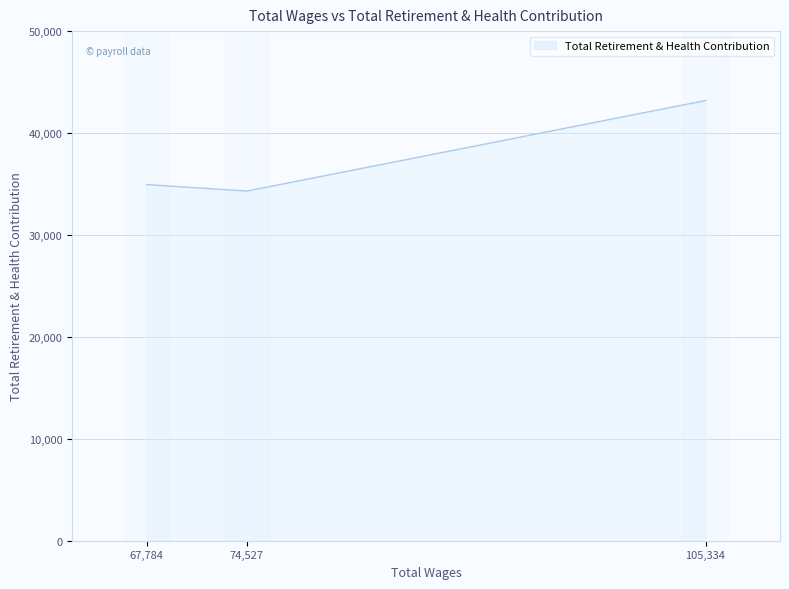

Where does the data first go above 34939?

105334.0